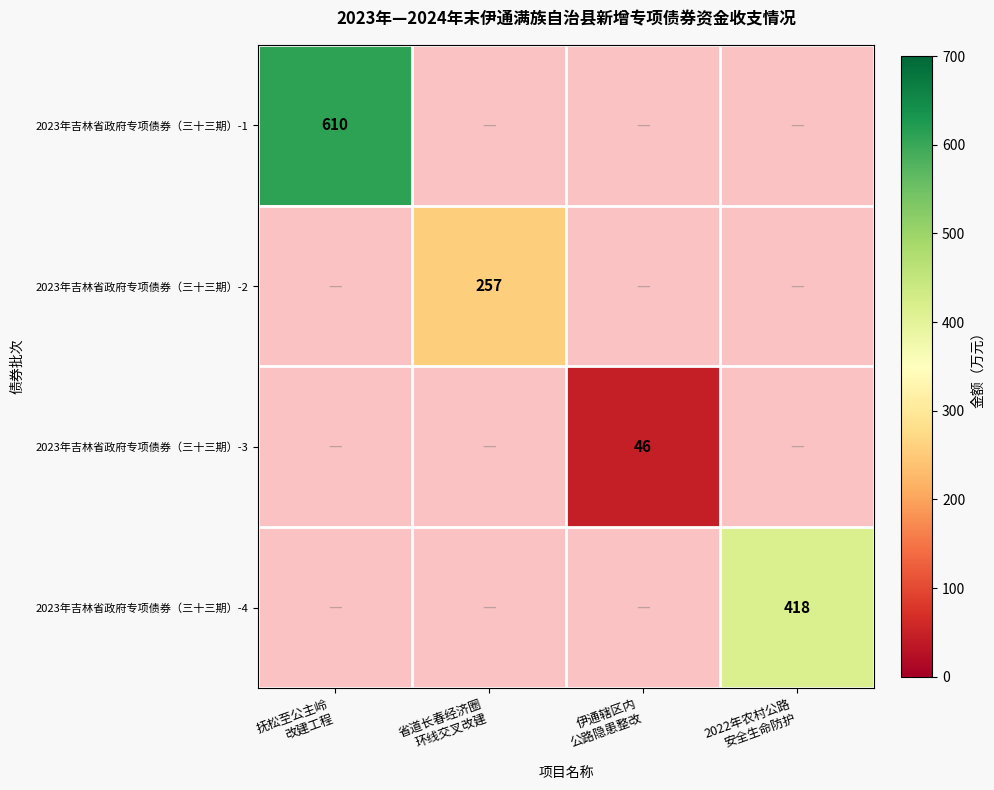

Which series has the largest range (max minus min)?

2023年吉林省政府专项债券（三十三期）-1